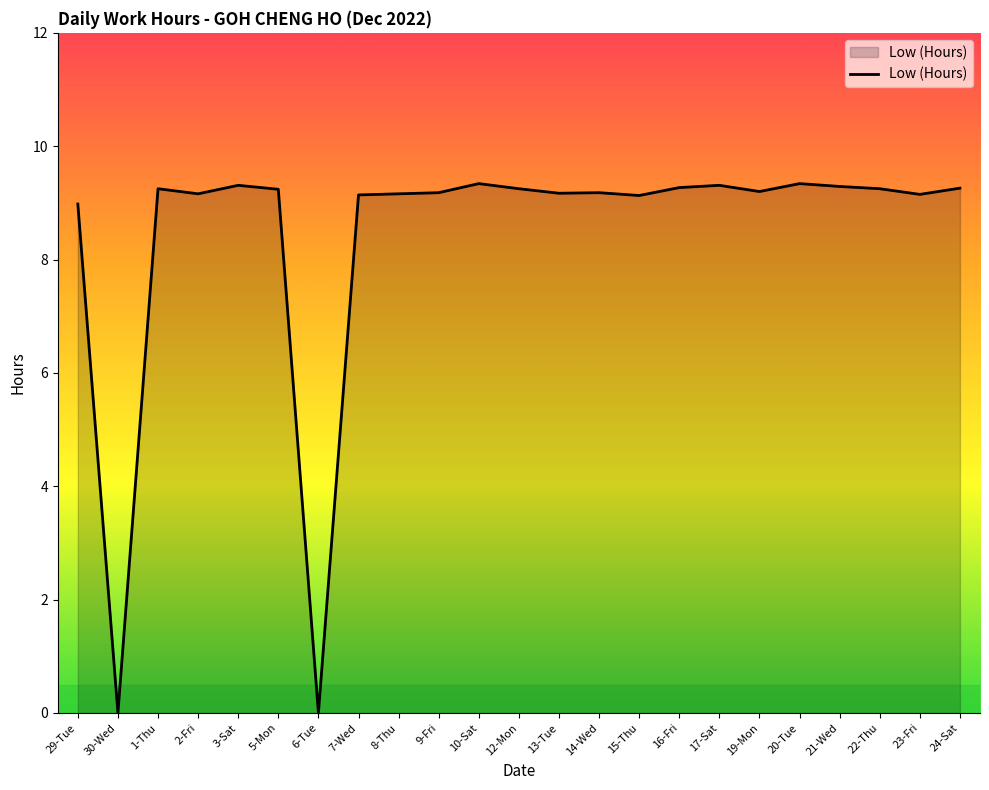

What is the difference between the maximum and second lowest values?

9.3